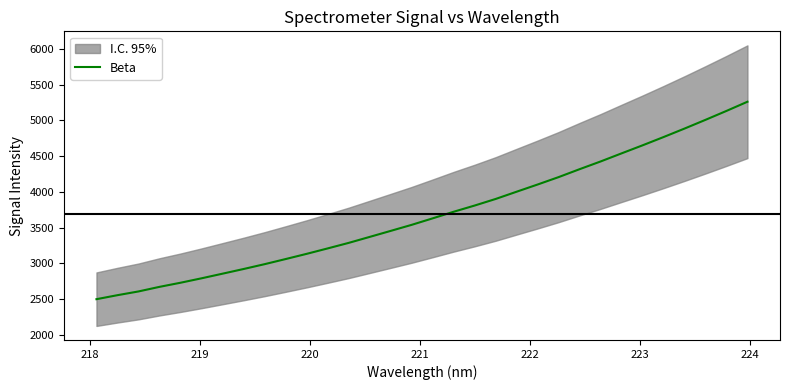

Count the number of values greater than 3628.

16